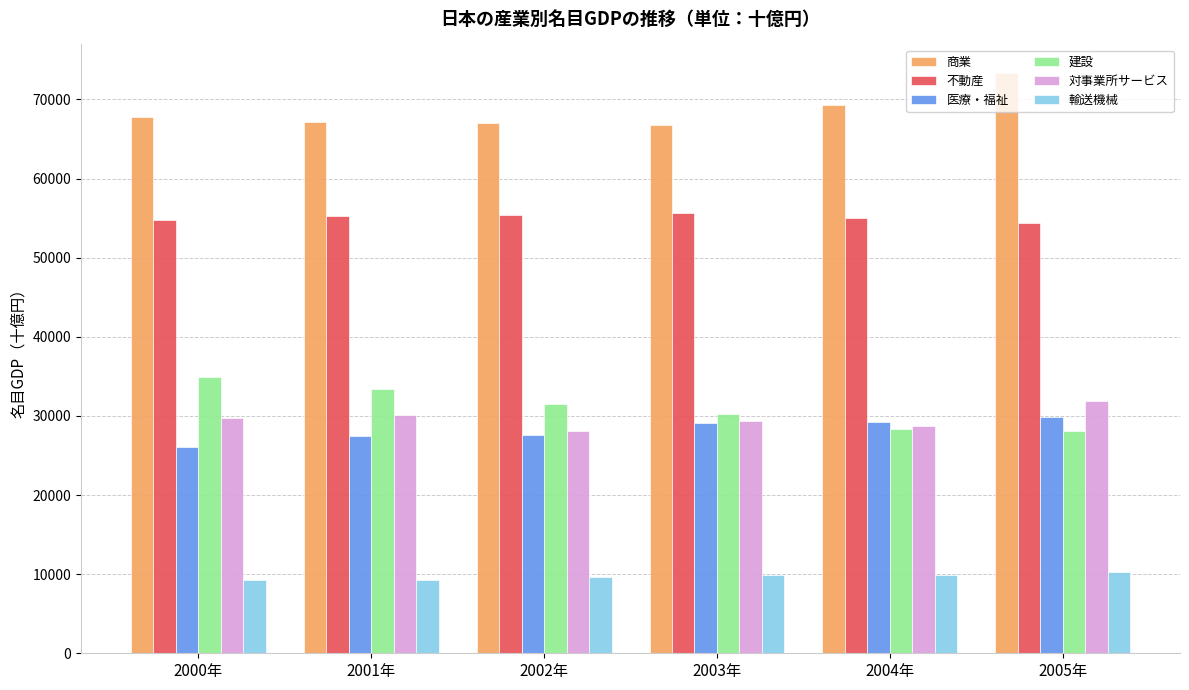

What are all the series names shown in the legend?

商業, 不動産, 医療・福祉, 建設, 対事業所サービス, 輸送機械